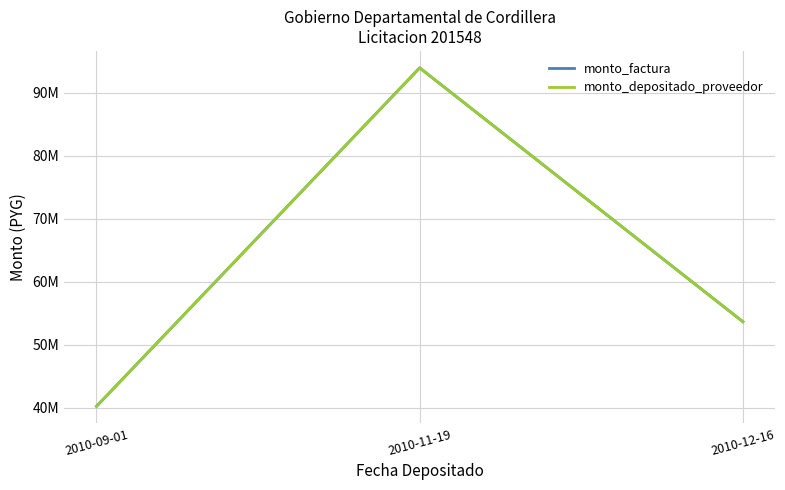

Does the chart display data point markers on the line(s)?

No